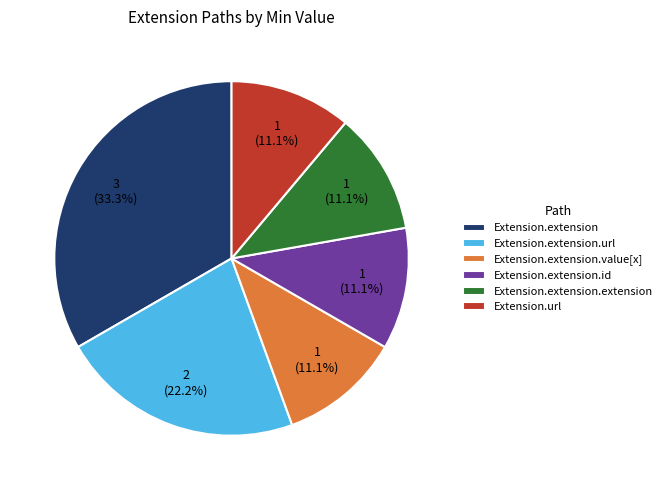

True or false: Extension.extension.extension accounts for 11% of the total.

True